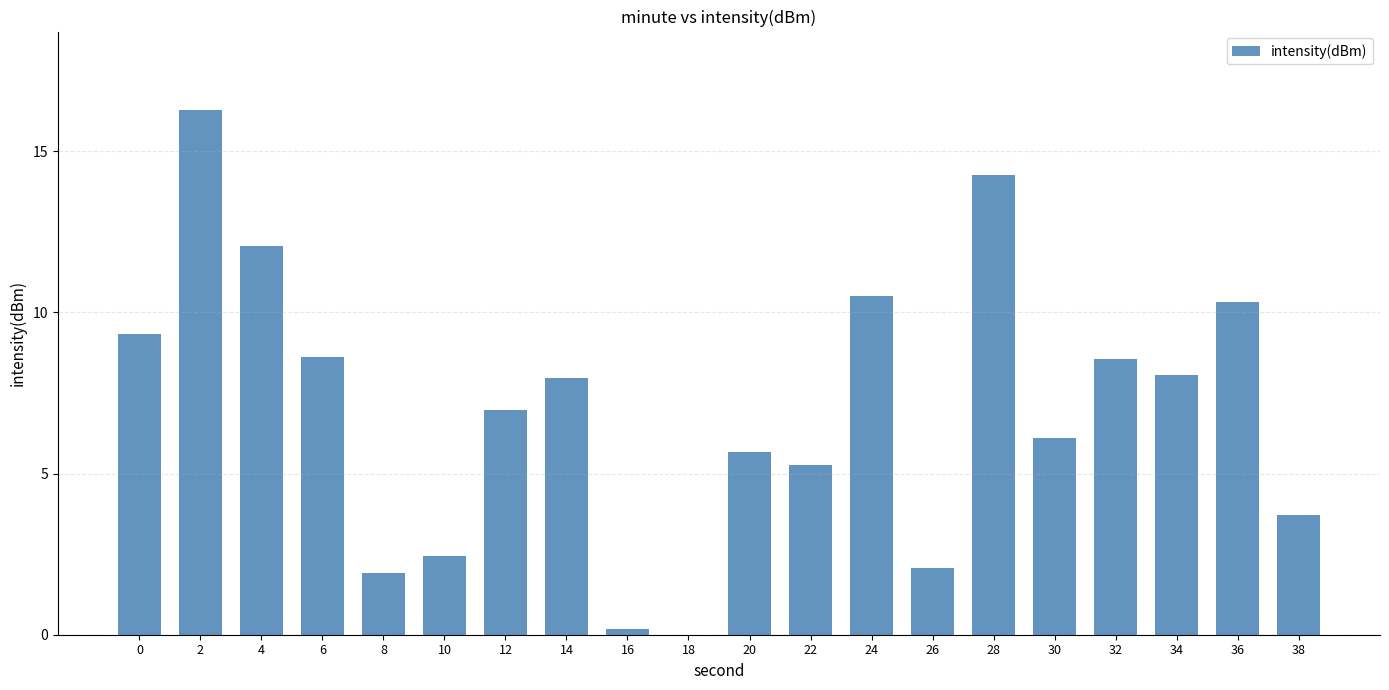

Between 10 and 8, which is larger?

10